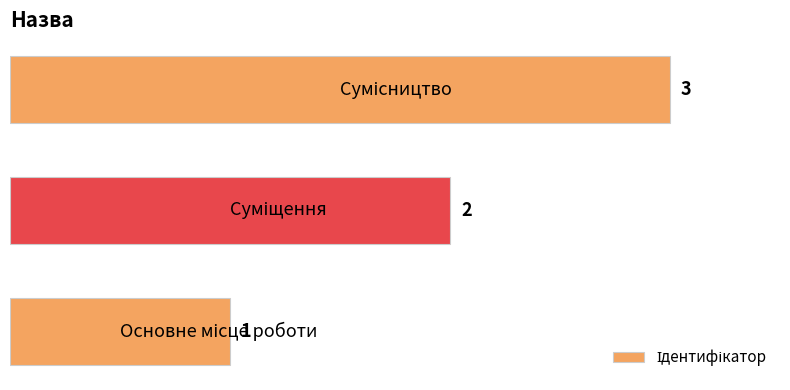

How many data points are less than 2?

1